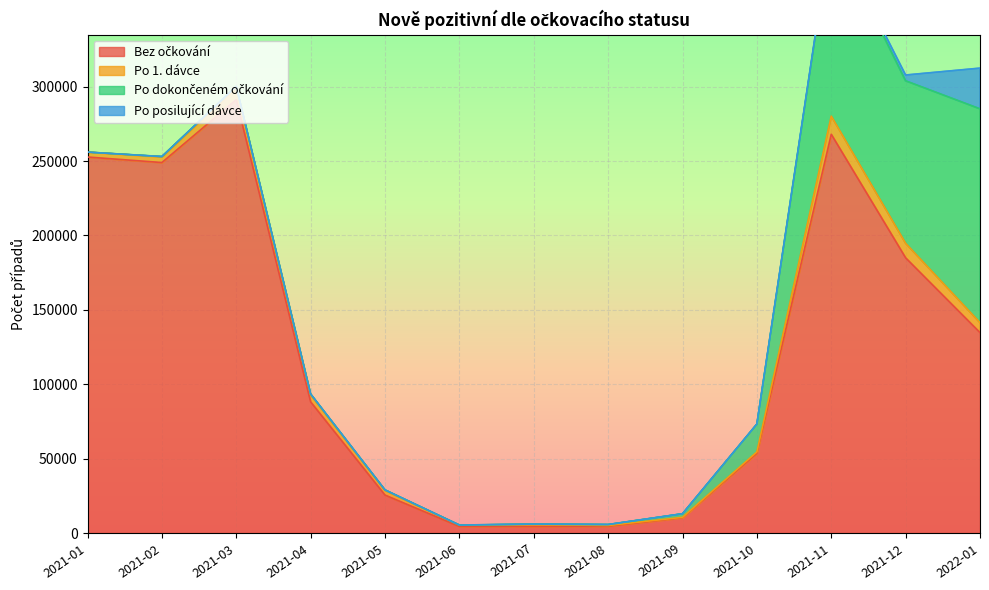

Rank the series at 2021-04 from lowest to highest value.

Po posilující dávce, Po dokončeném očkování, Po 1. dávce, Bez očkování